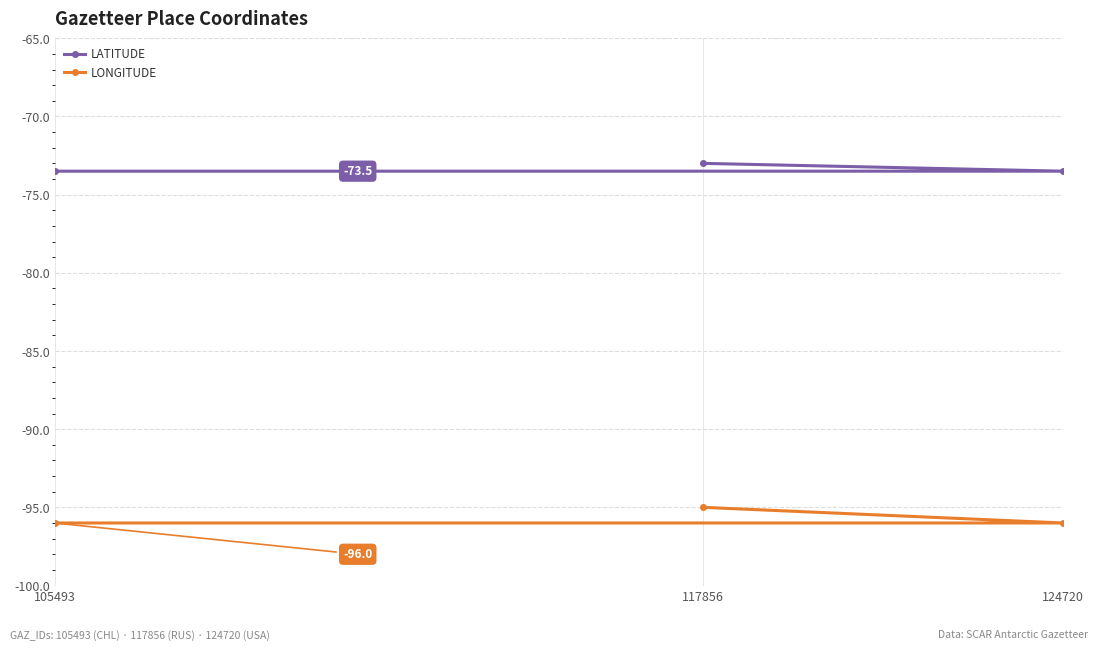

At which category is the sum across all series the highest?

117856